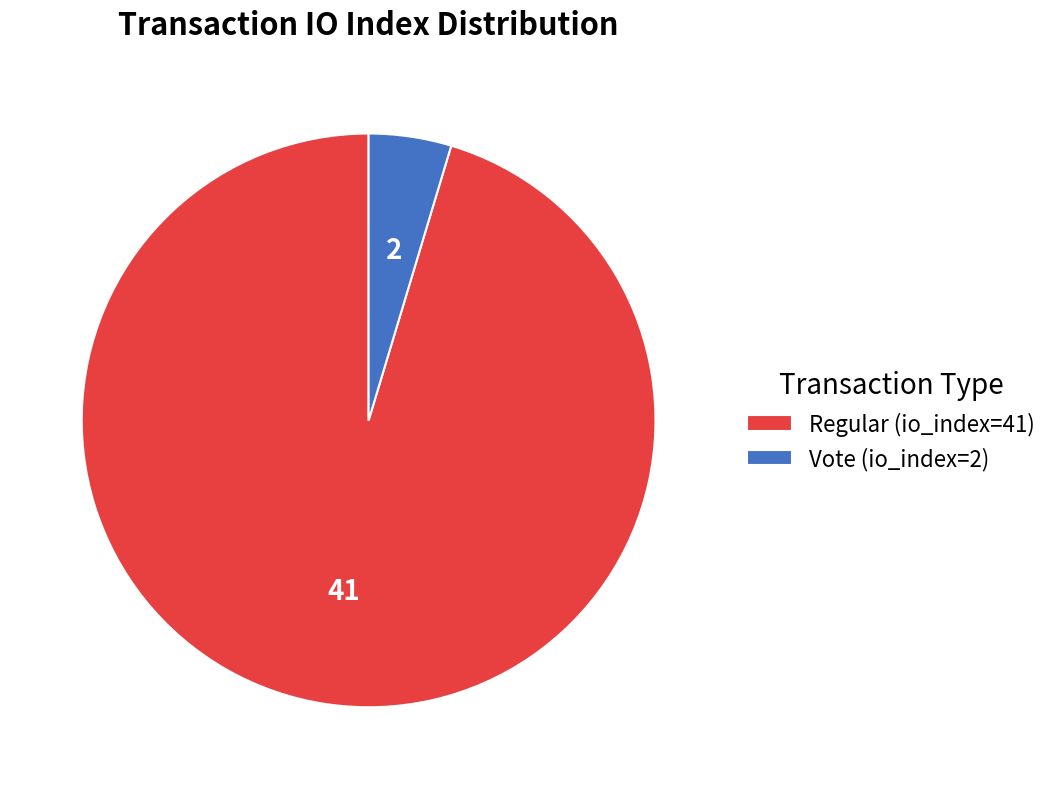

How many segments does this pie chart have?

2